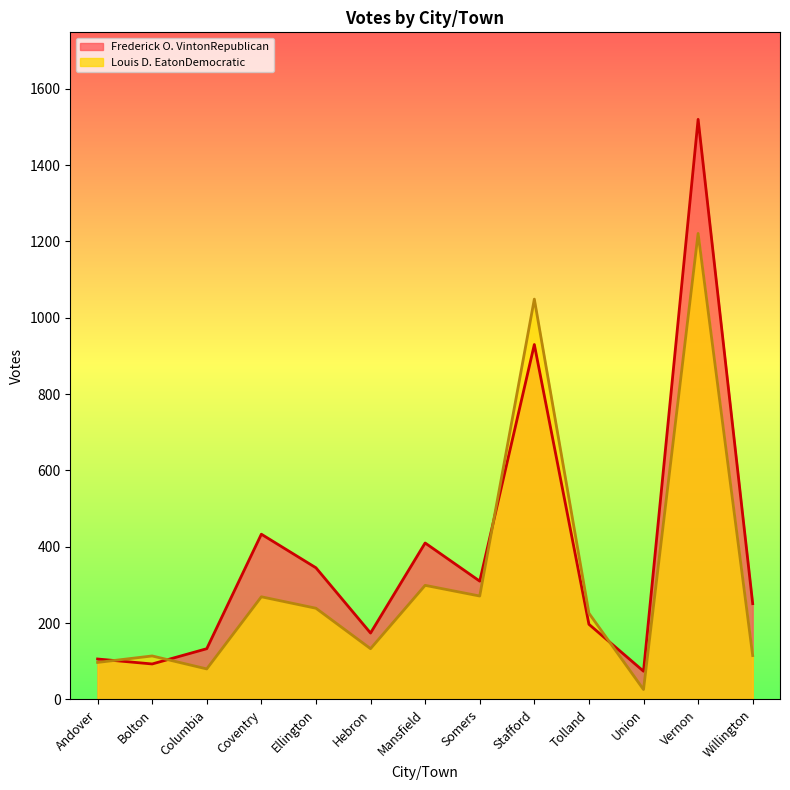

In Louis D. EatonDemocratic, how many points are higher than both neighbors (excluding endpoints)?

5